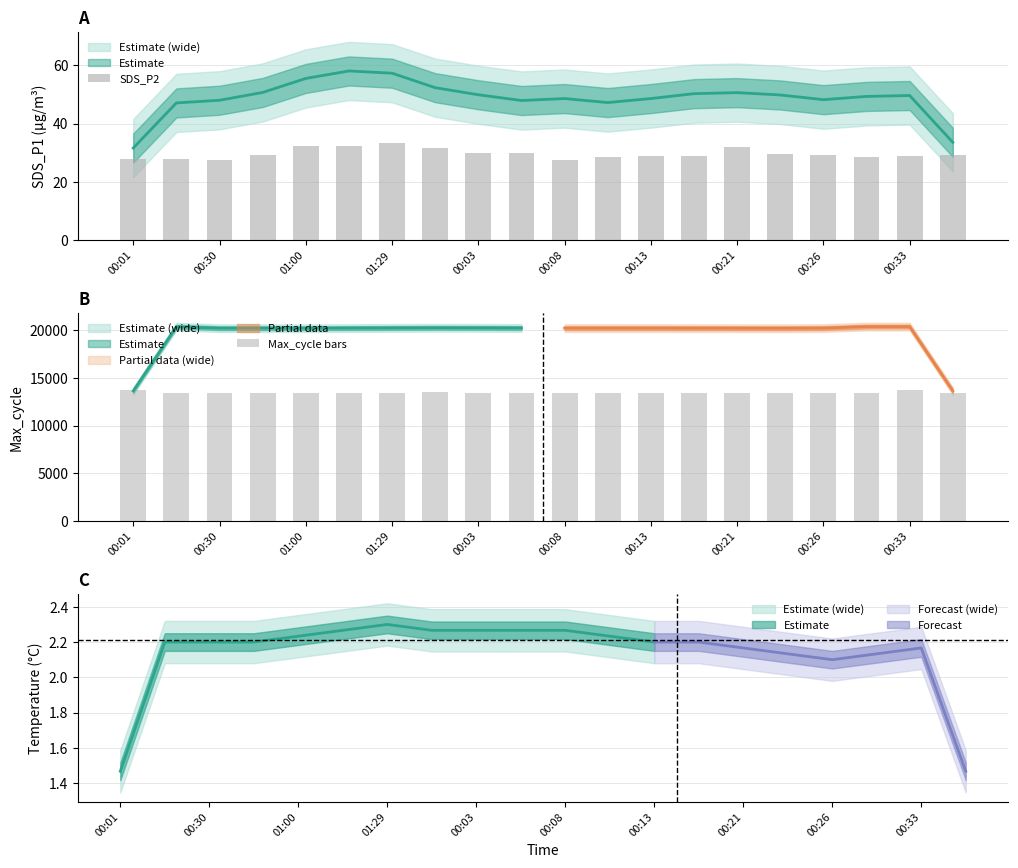

The value of SDS_P2 at 01:29 is 6.7. True or false?

False